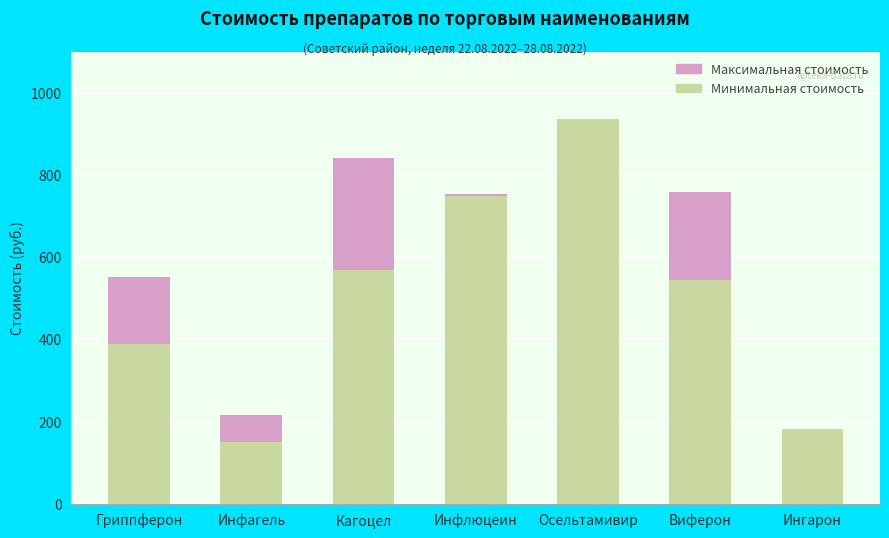

What is the approximate value of Минимальная стоимость at Виферон, to the nearest 50?

550